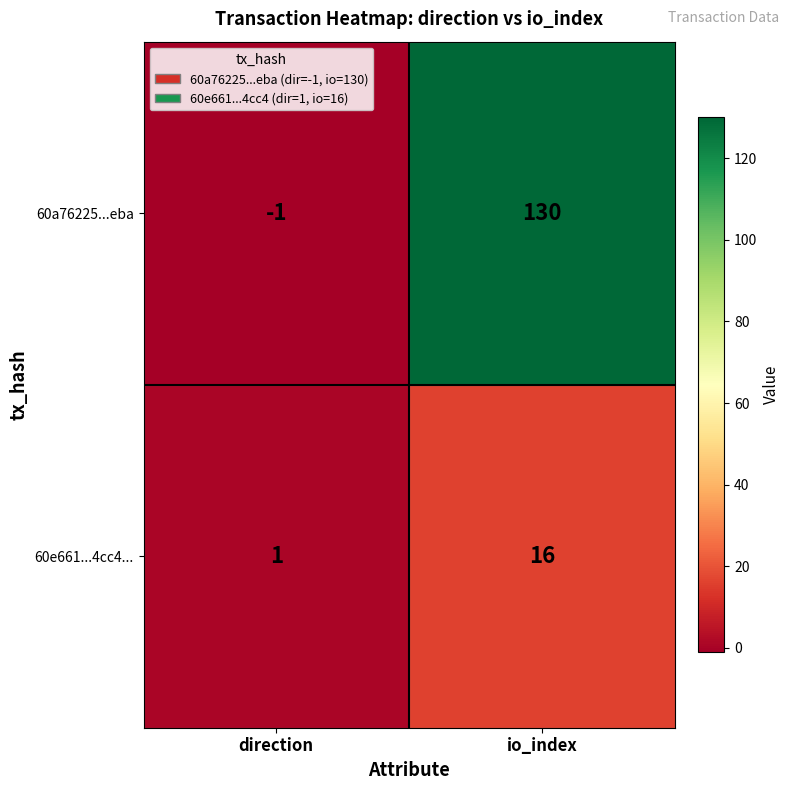

What is the difference between the 60e661...4cc4... values at direction and io_index?

15